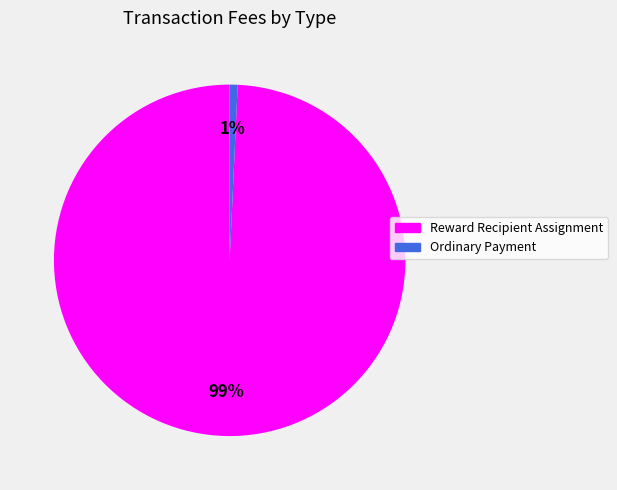

How many segments does this pie chart have?

2